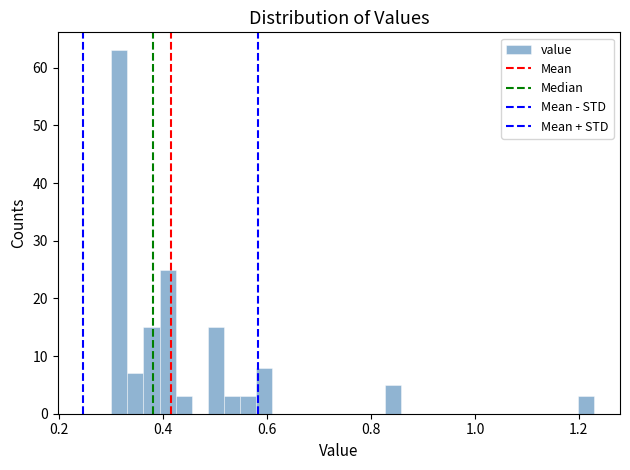

Around what value on the x-axis is the tallest bar? Give the approximate position of its centre, as read against the axis.

0.32